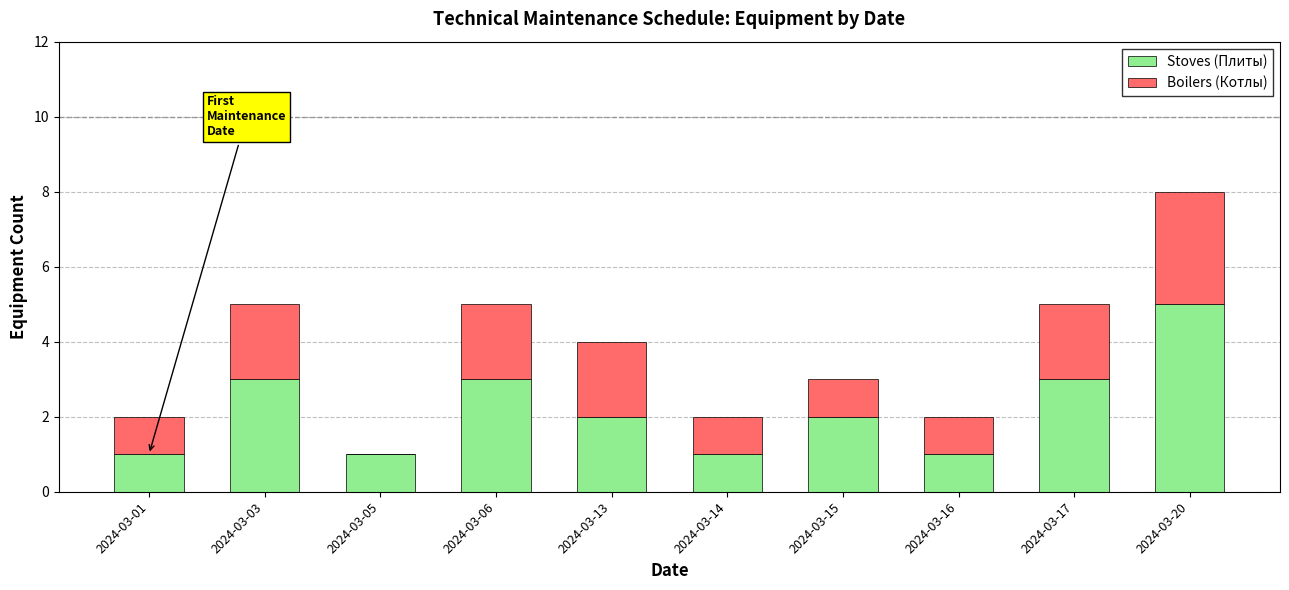

At which label does Stoves (Плиты) reach its peak?

2024-03-20